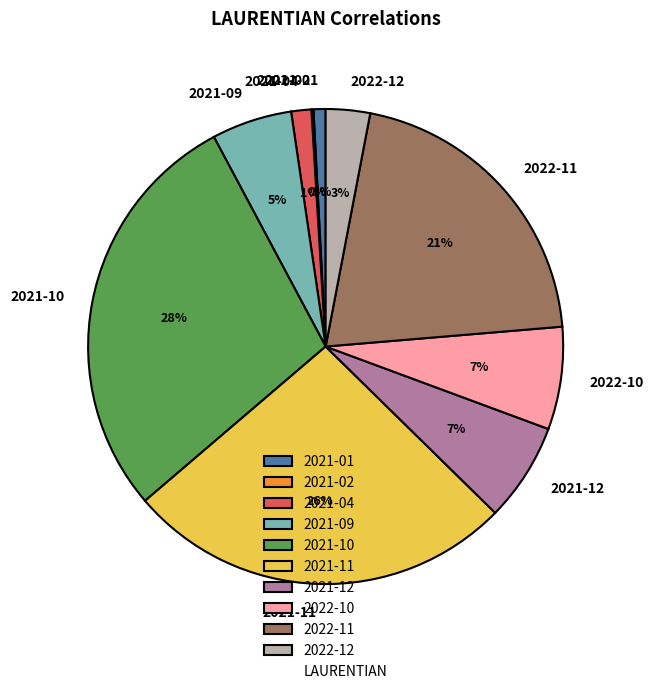

Between 2022-11 and 2021-01, which is larger?

2022-11